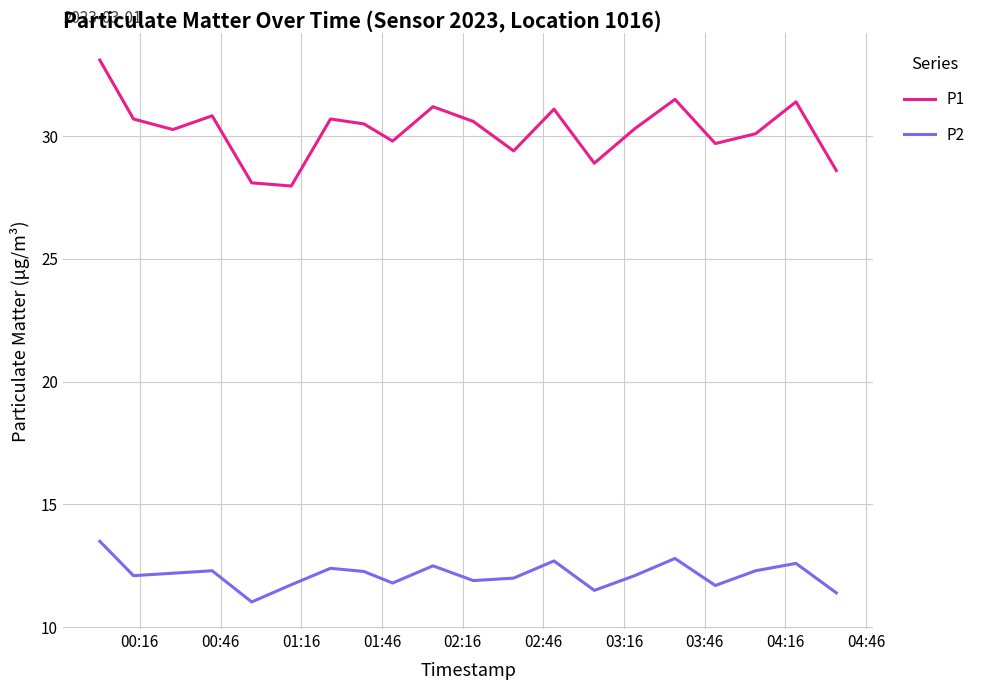

Rank the series by their maximum value, from lowest to highest.

P2, P1